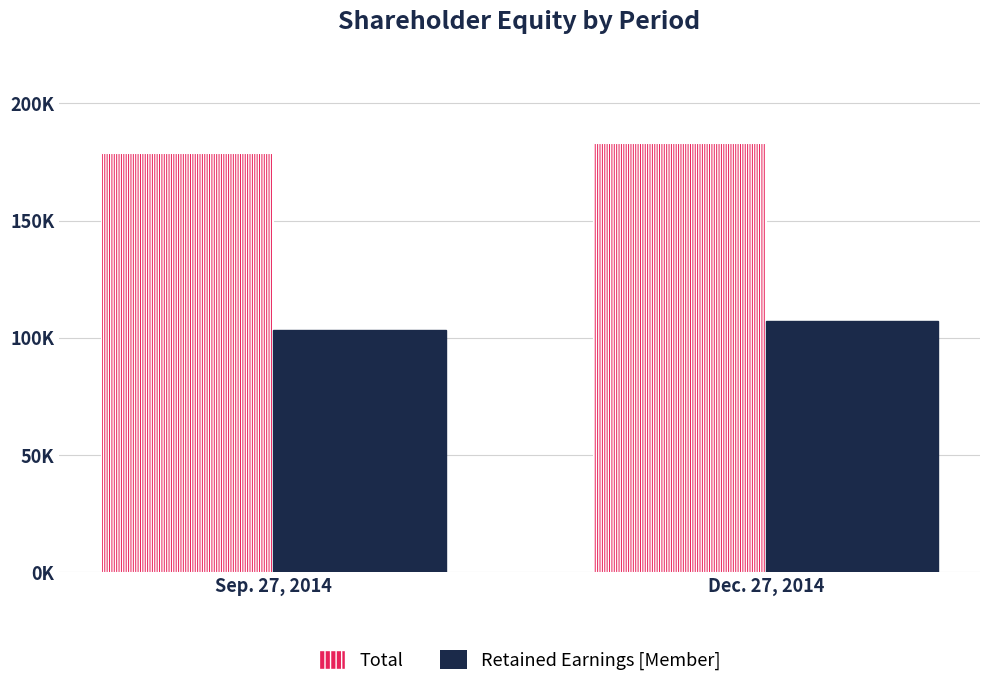

At which category is the sum across all series the highest?

Dec. 27, 2014